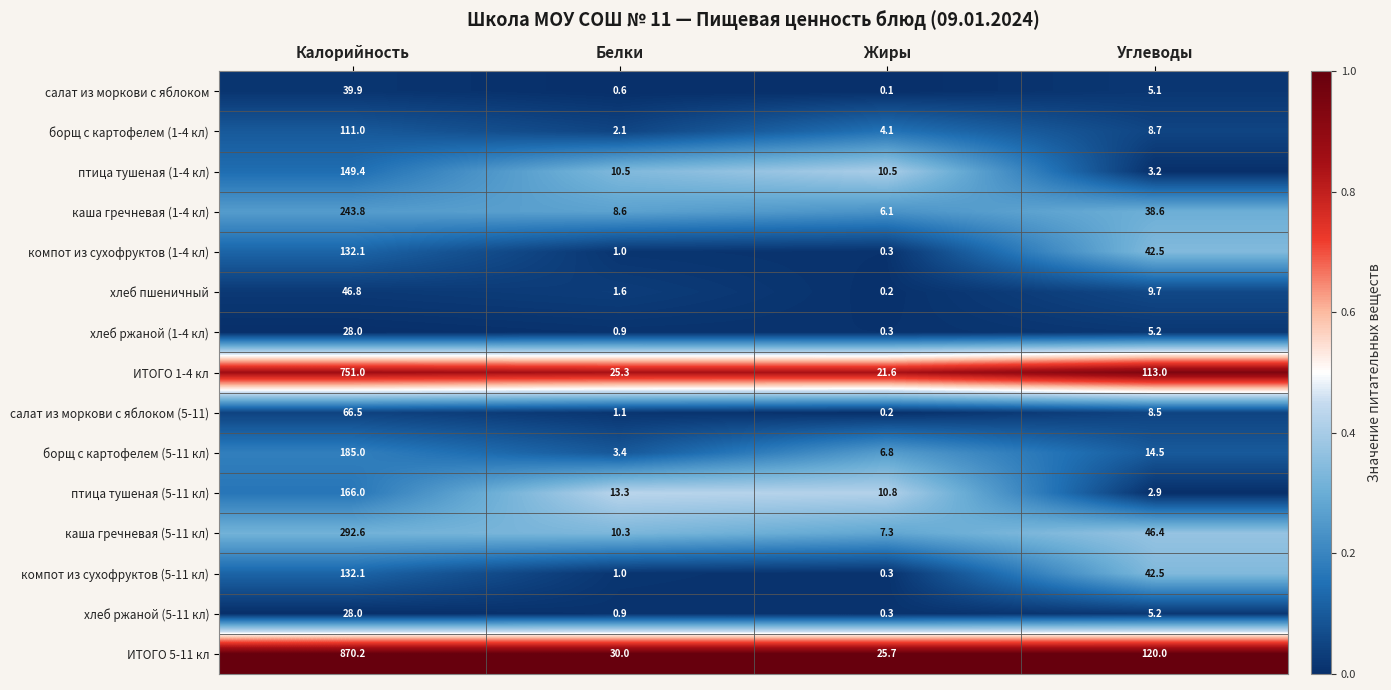

What is the average value of the ИТОГО 1-4 кл series?

227.7